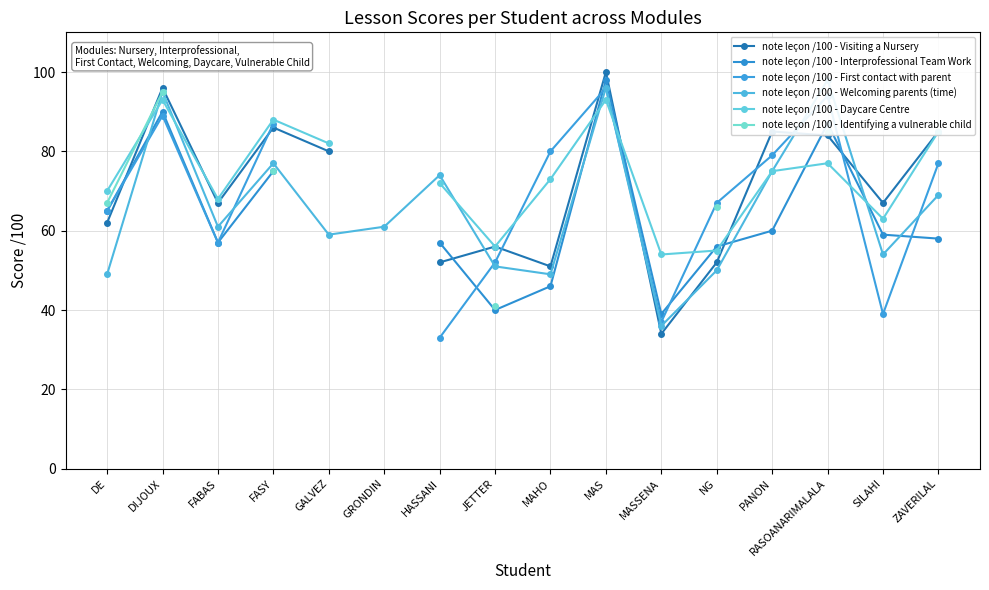

At which label is note leçon /100 - Interprofessional Team Work closest to 68?

DE